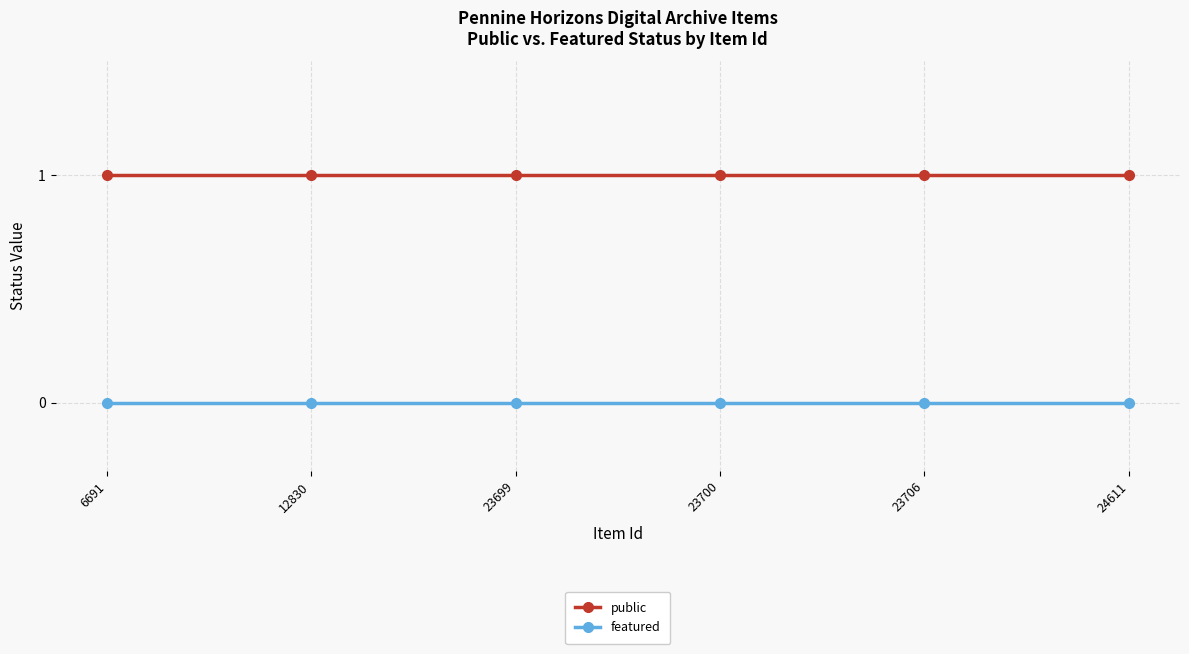

At 23699, list the series in order from largest to smallest.

public, featured